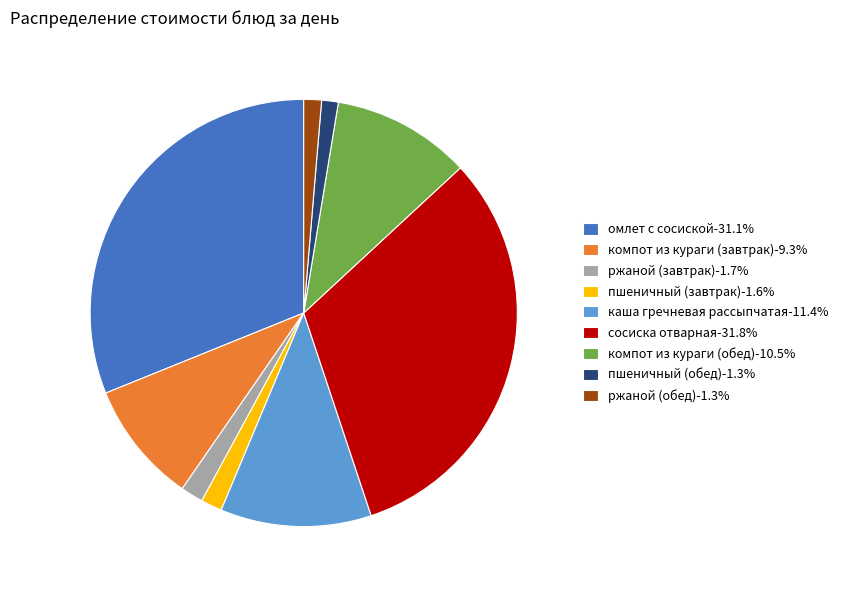

What is the ratio of the value at компот из кураги (обед) to the value at ржаной (завтрак)?

6.1